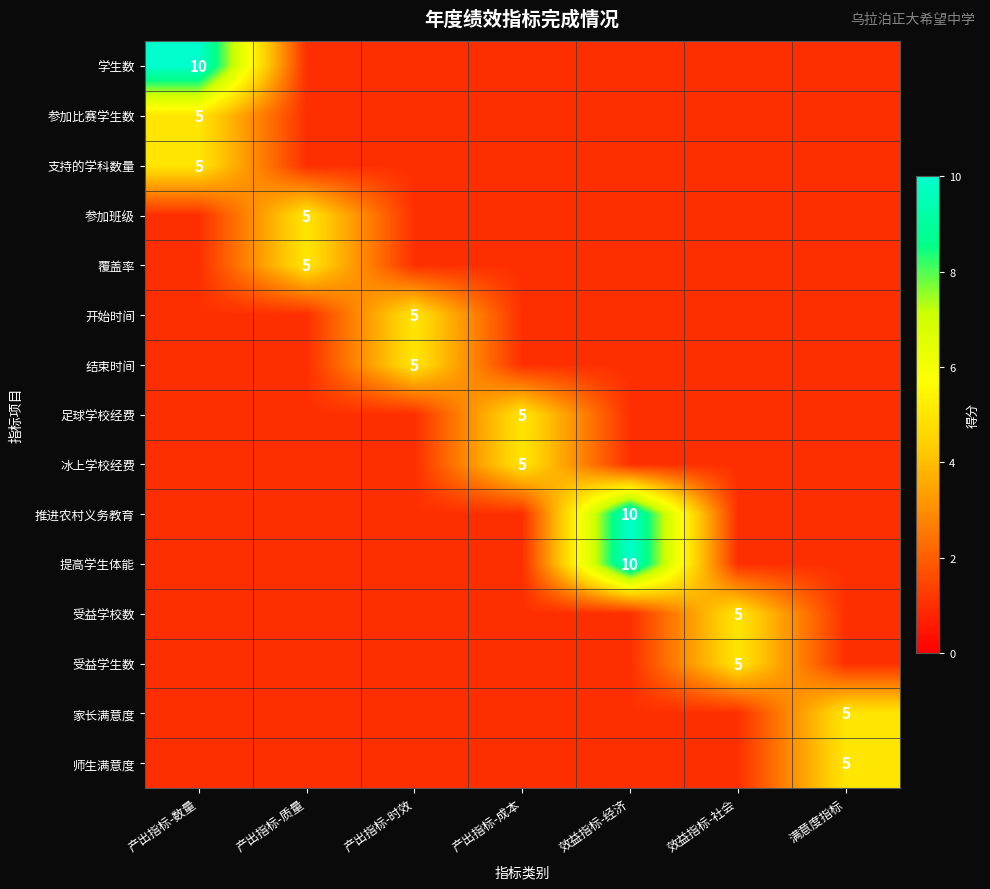

The value of 提高学生体能 at 效益指标-经济 is 10. True or false?

True